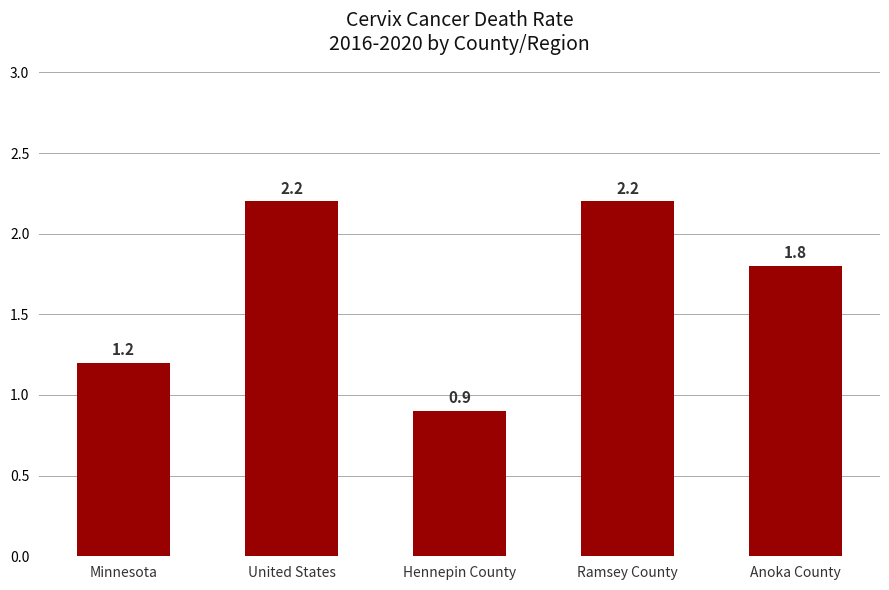

True or false: the data shows 1.8 at Anoka County.

True